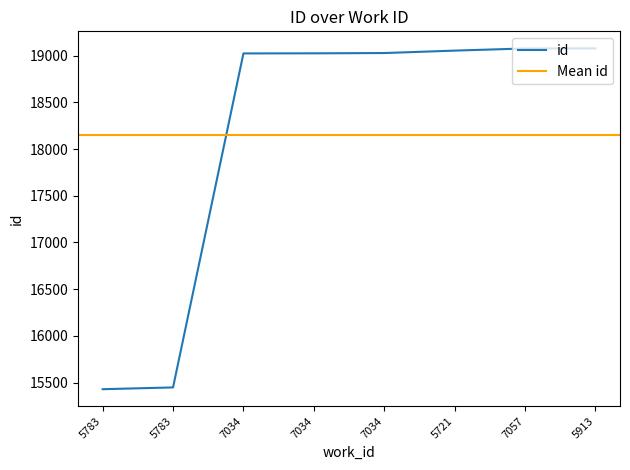

Approximately how many times larger is the value at 7034 compared to 7034?

1.0